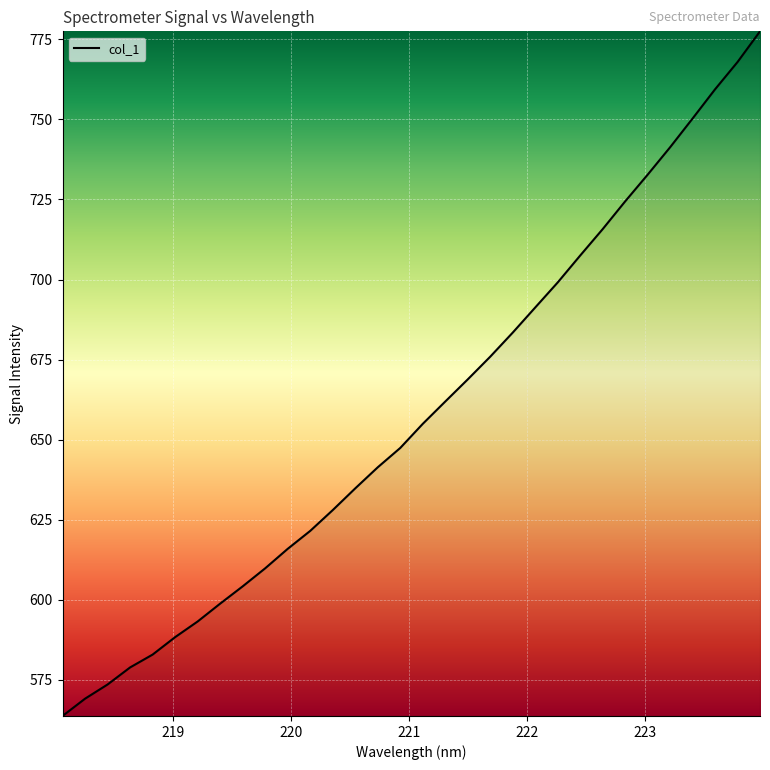

What is the difference between the maximum and minimum values?

213.8